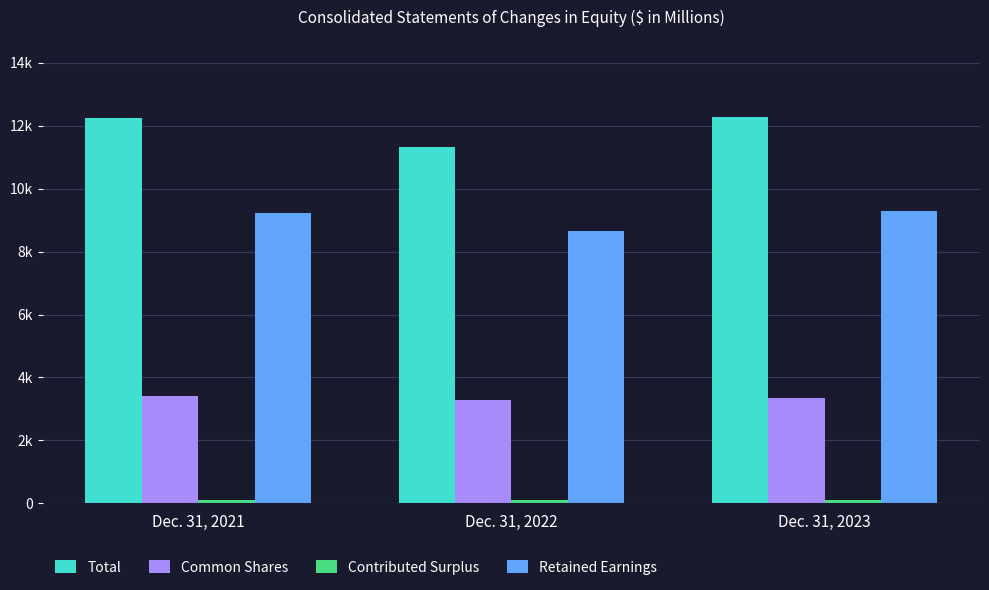

What is the spread (max minus min) of values at Dec. 31, 2022?

11224